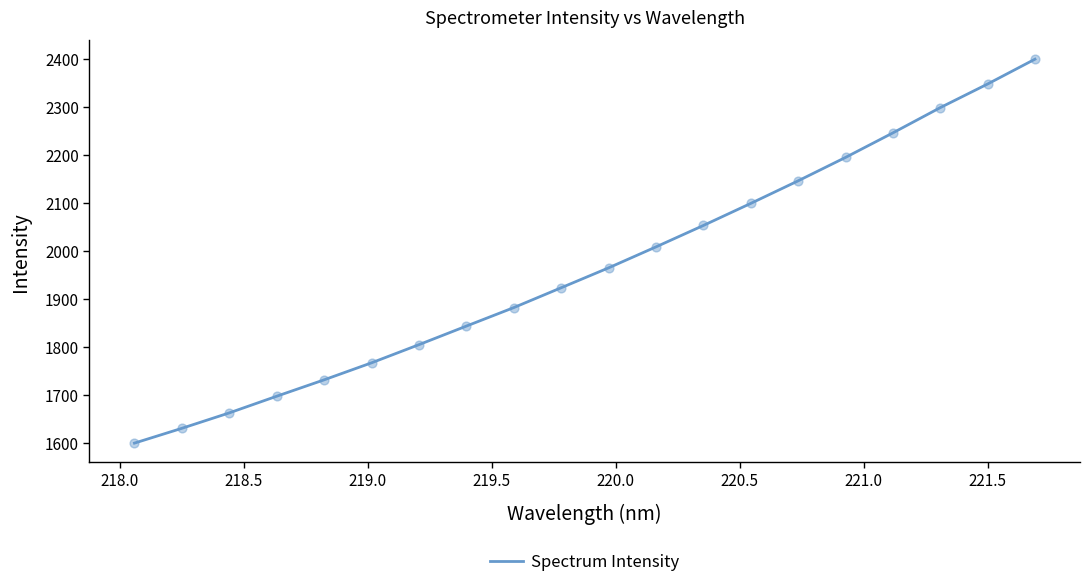

What is the greatest value displayed?

2398.9